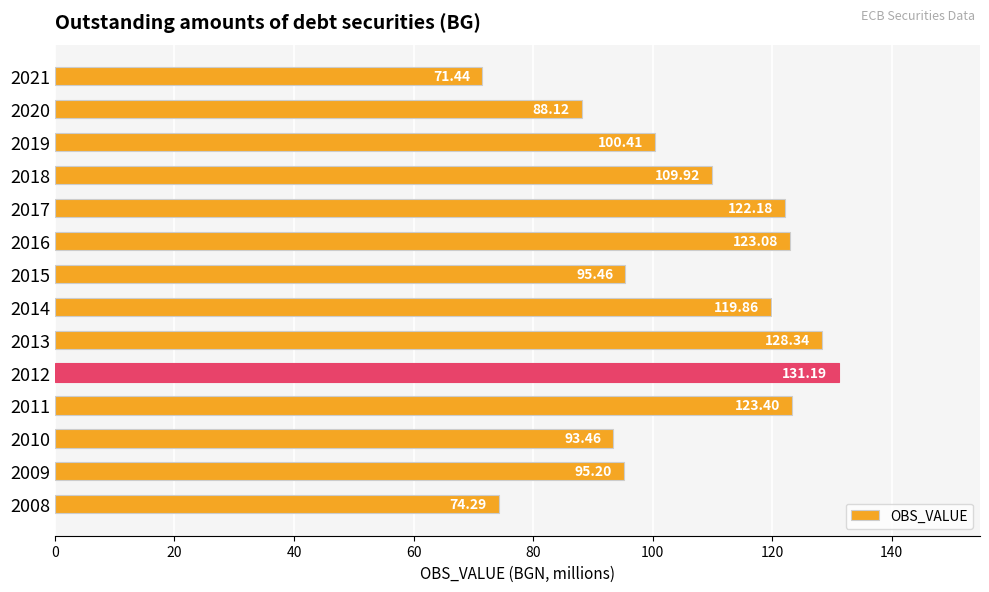

List the labels in order of value, largest first.

2012, 2013, 2011, 2016, 2017, 2014, 2018, 2019, 2015, 2009, 2010, 2020, 2008, 2021